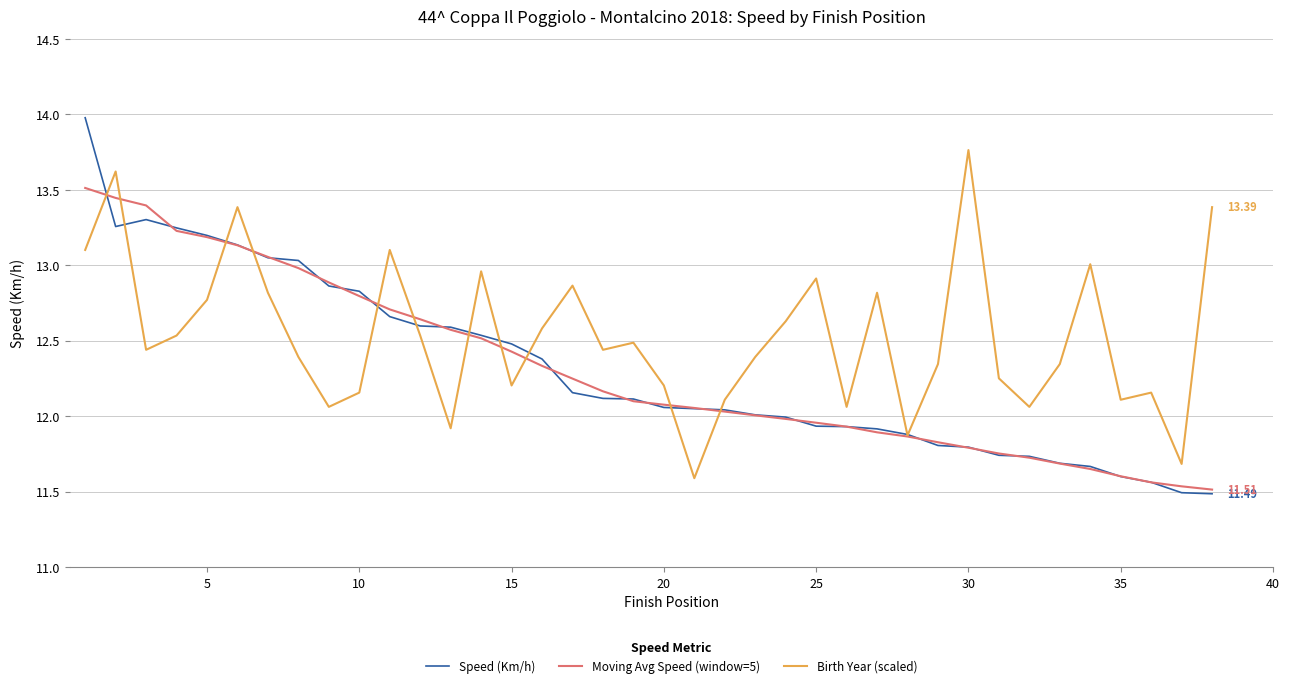

At how many categories does at least one series exceed 12?

36